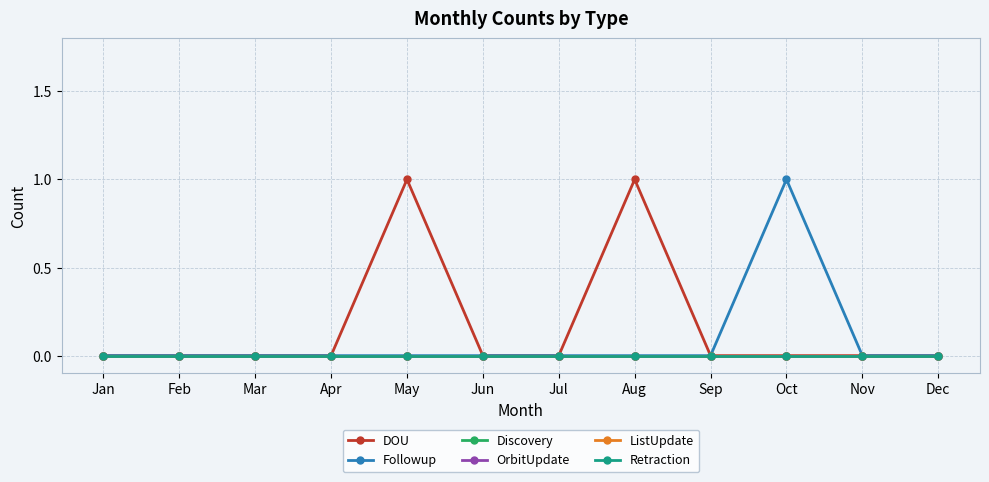

Reading left to right, transcribe all the data shown in this chart.

DOU: Jan=0	Feb=0	Mar=0	Apr=0	May=1	Jun=0	Jul=0	Aug=1	Sep=0	Oct=0	Nov=0	Dec=0
Followup: Jan=0	Feb=0	Mar=0	Apr=0	May=0	Jun=0	Jul=0	Aug=0	Sep=0	Oct=1	Nov=0	Dec=0
Discovery: Jan=0	Feb=0	Mar=0	Apr=0	May=0	Jun=0	Jul=0	Aug=0	Sep=0	Oct=0	Nov=0	Dec=0
OrbitUpdate: Jan=0	Feb=0	Mar=0	Apr=0	May=0	Jun=0	Jul=0	Aug=0	Sep=0	Oct=0	Nov=0	Dec=0
ListUpdate: Jan=0	Feb=0	Mar=0	Apr=0	May=0	Jun=0	Jul=0	Aug=0	Sep=0	Oct=0	Nov=0	Dec=0
Retraction: Jan=0	Feb=0	Mar=0	Apr=0	May=0	Jun=0	Jul=0	Aug=0	Sep=0	Oct=0	Nov=0	Dec=0